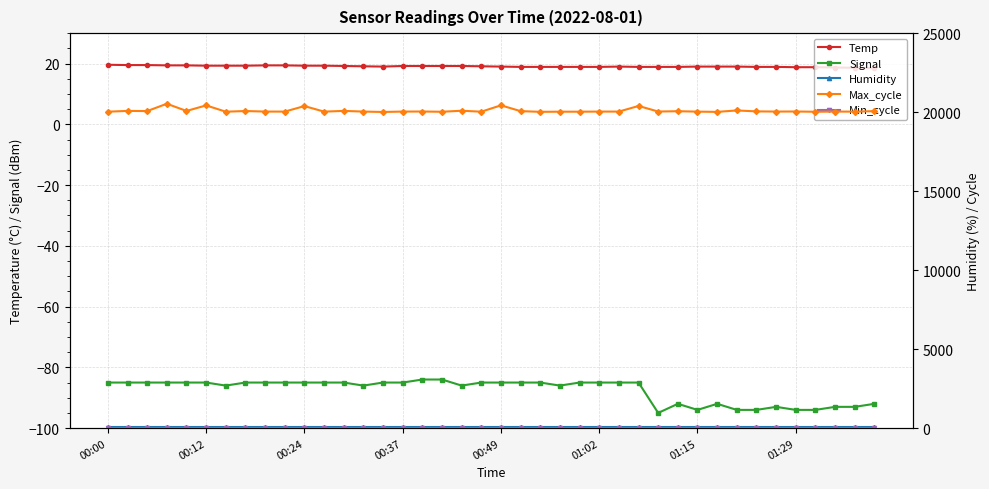

True or false: Humidity and Min_cycle intersect in this chart.

False